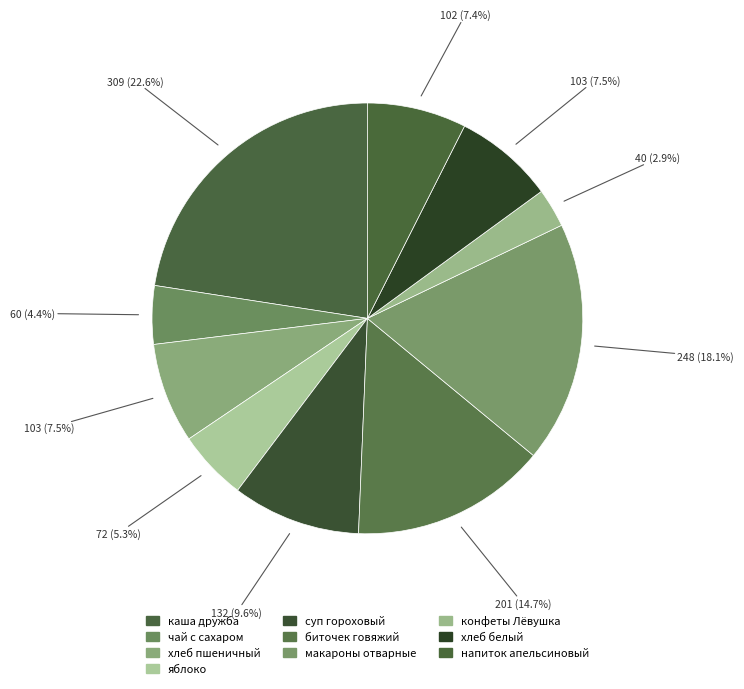

Count the number of slices in the pie.

10